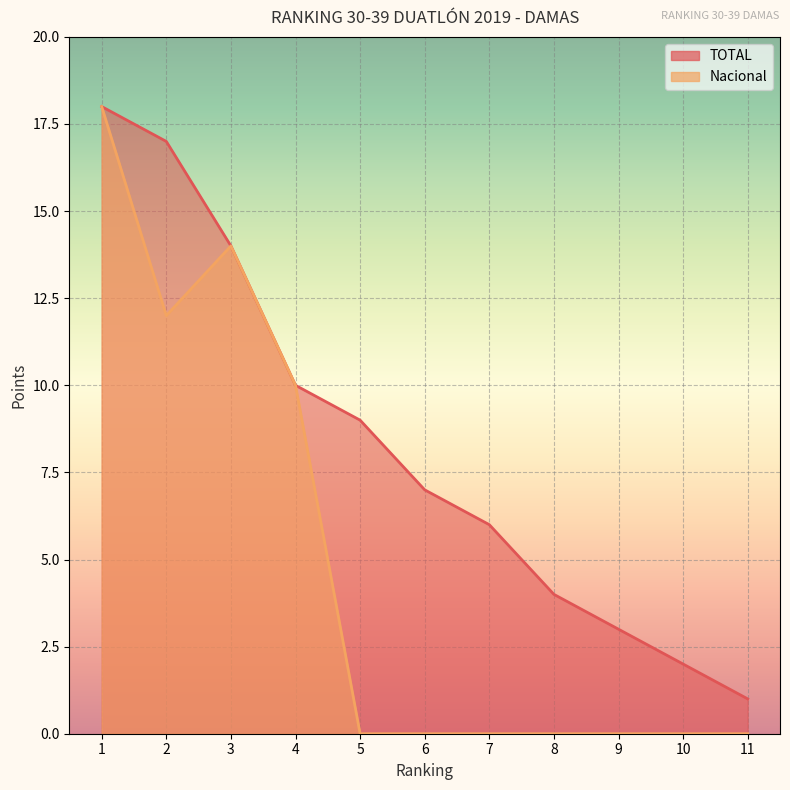

True or false: Nacional has a value of 10 at 1.

False